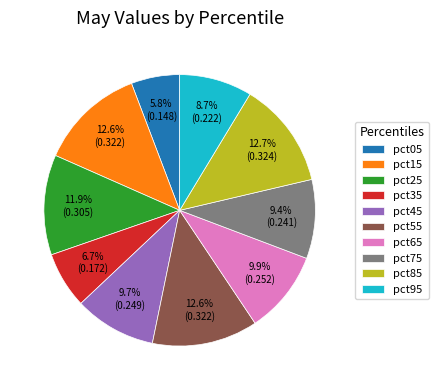

Which slice is the smallest?

pct05